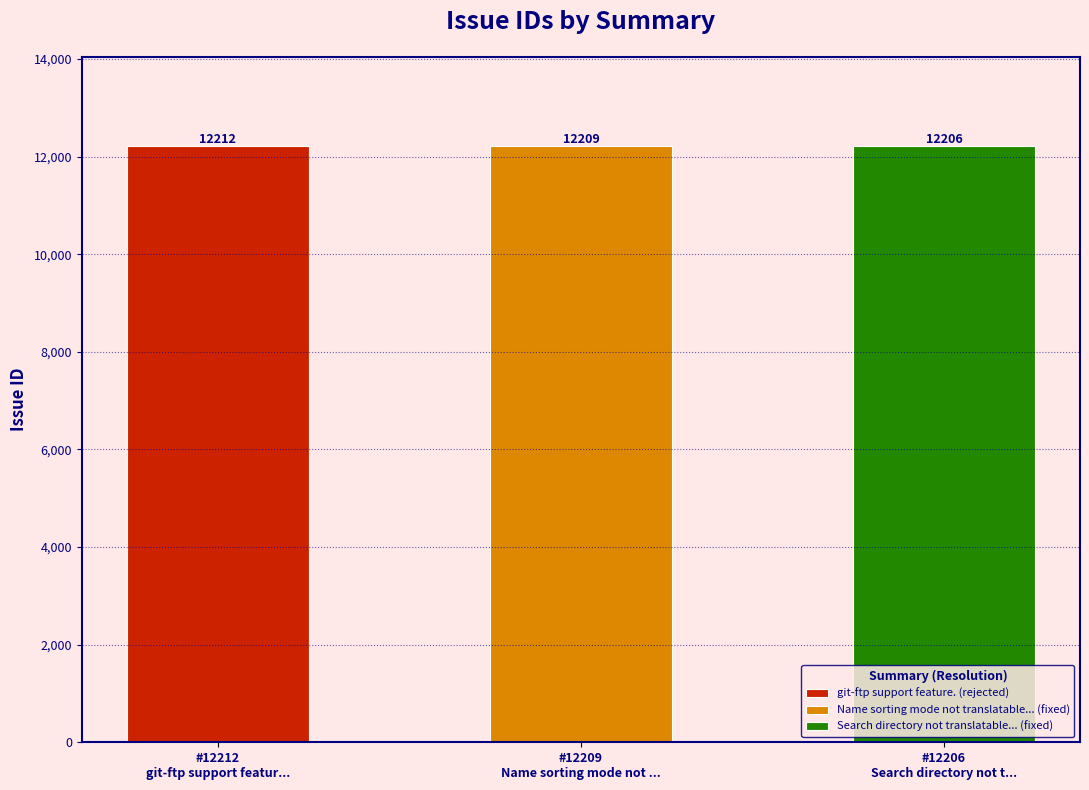

What is the difference between the values at Search directory not translatable... and Name sorting mode not translatable...?

3